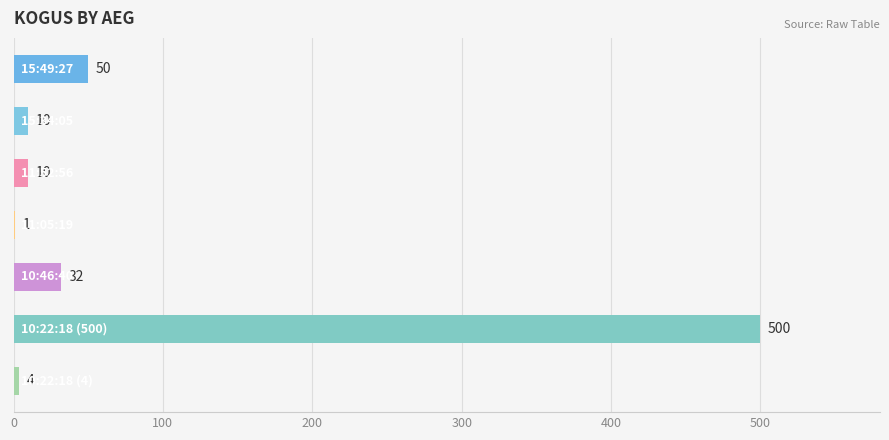

What is the sum of all values?

607